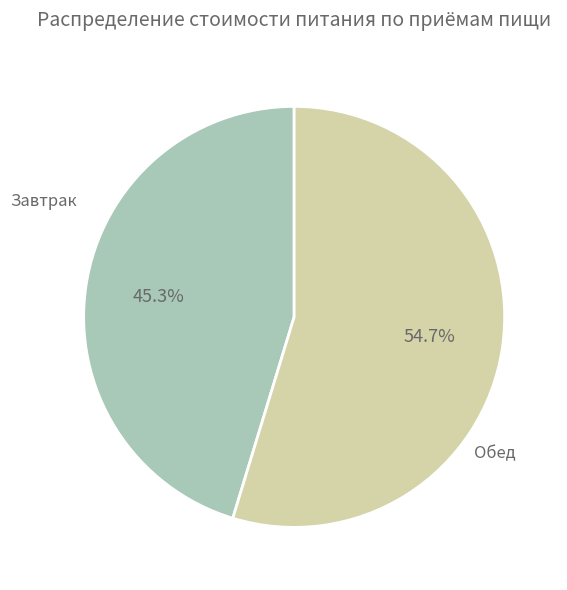

Does any single category account for the majority?

Yes